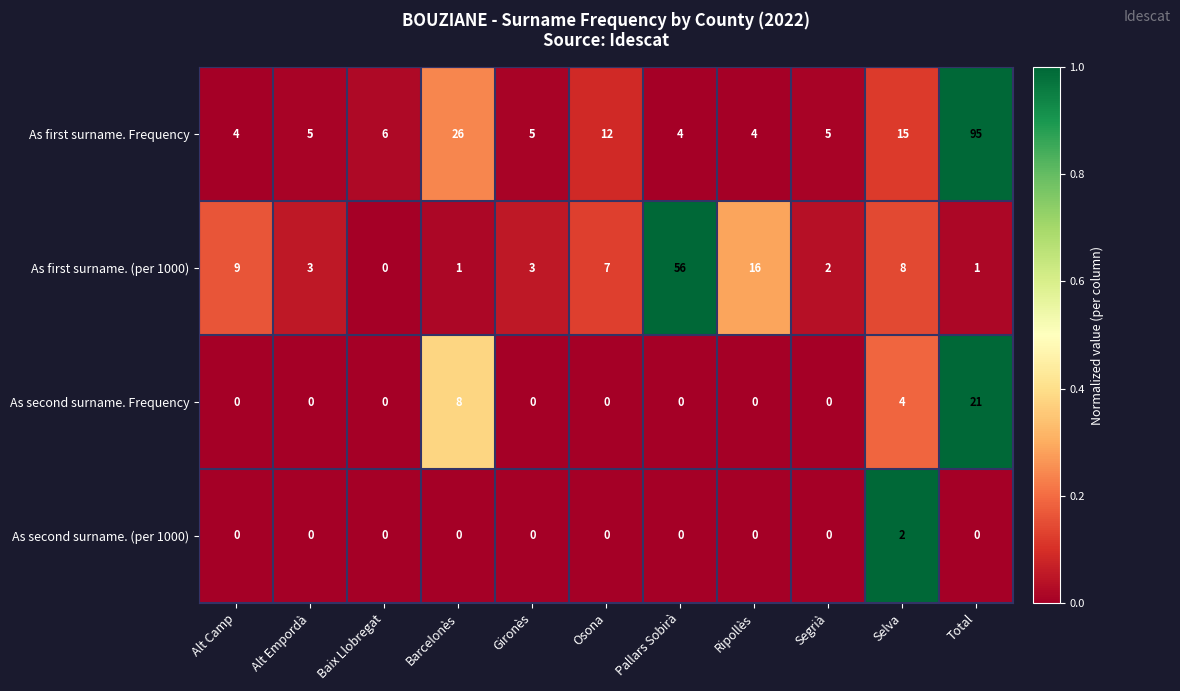

Which series has the largest range (max minus min)?

As first surname. Frequency